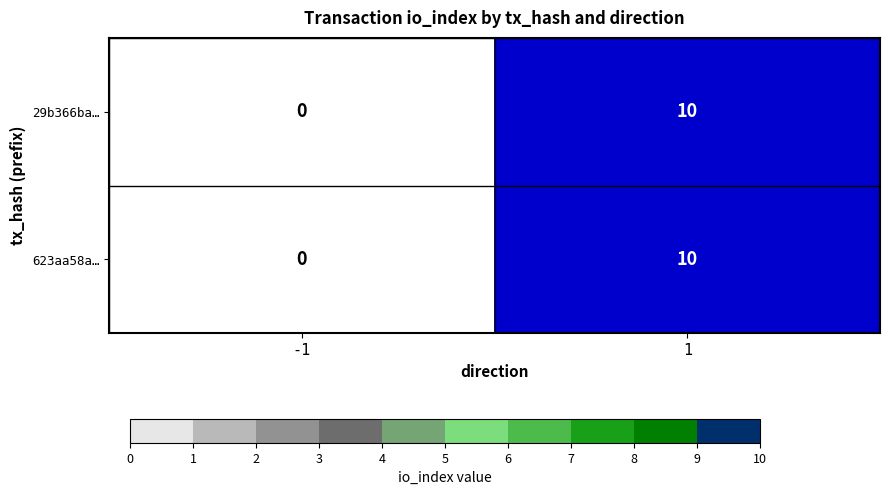

Reading left to right, list all the values displayed in this chart.

29b366ba…: 0	10
623aa58a…: 0	10